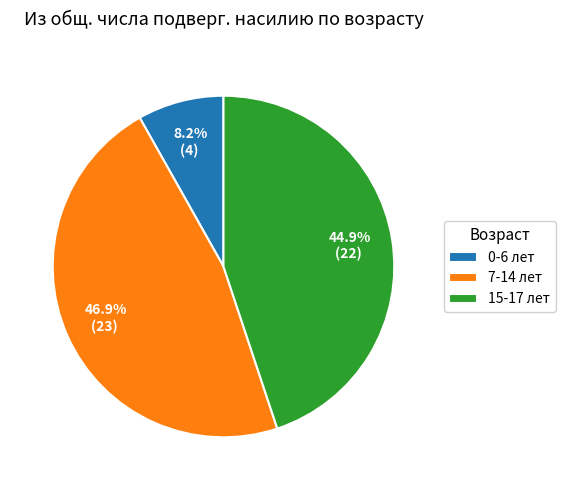

To the nearest percent, what is the difference between the largest and smallest slice percentages?

39%